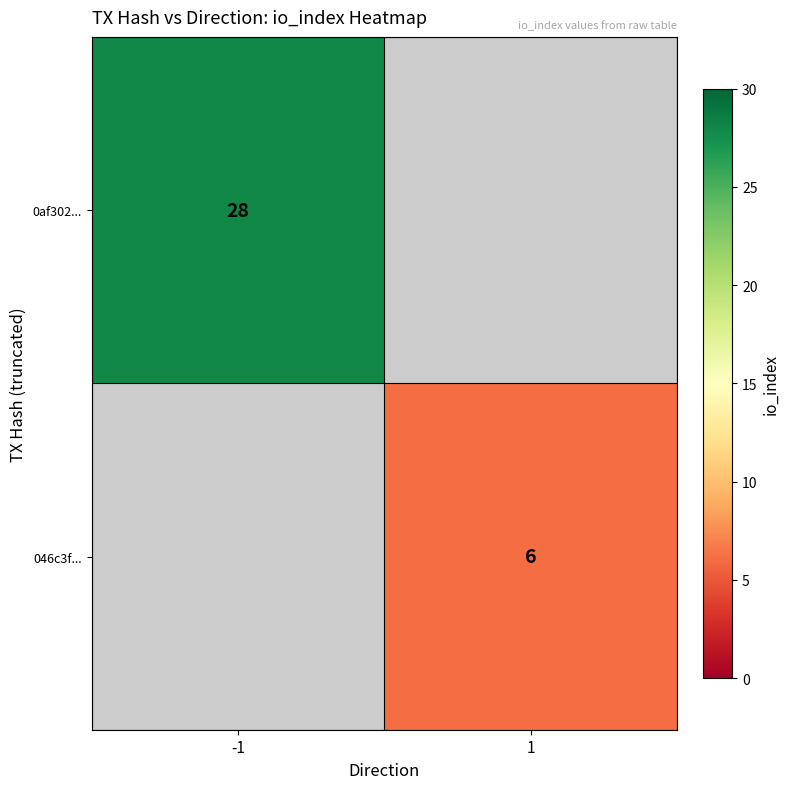

Is it true that 0af302... equals 28 at -1?

True